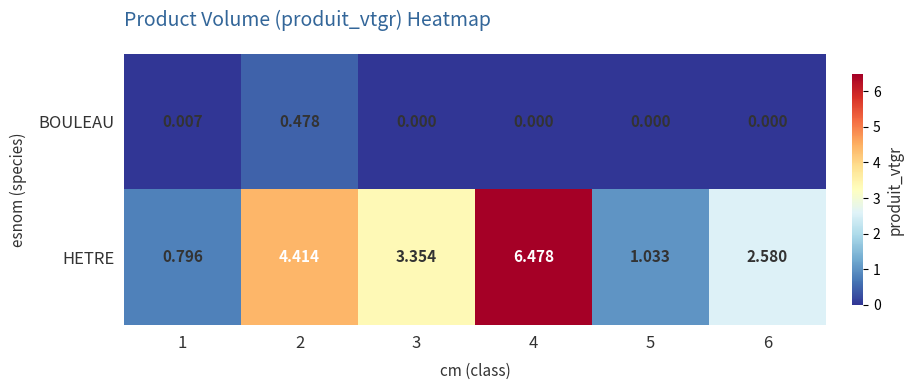

Rank the series by their maximum value, from highest to lowest.

HETRE, BOULEAU